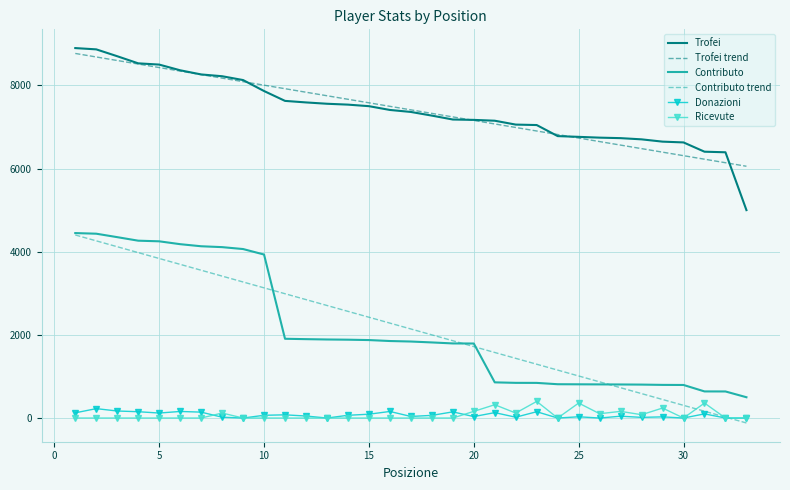

What is the minimum value shown in the chart?

-118.9